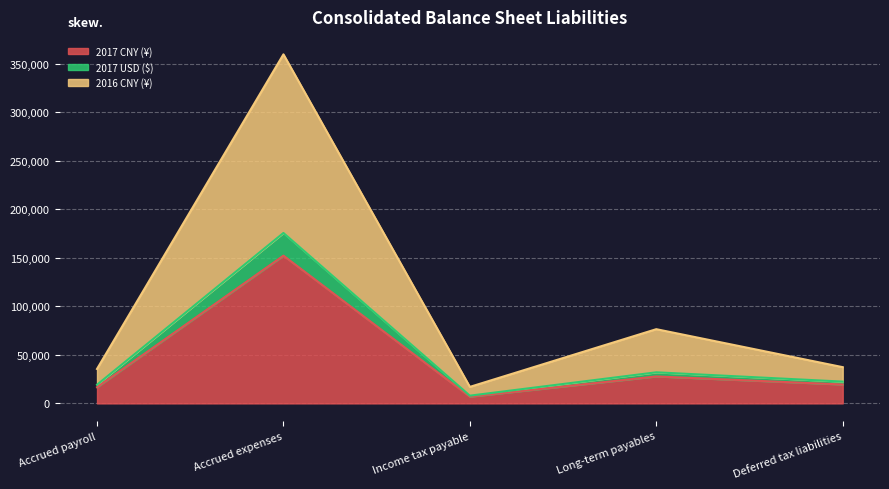

Which category has the highest value in the 2017 CNY (¥) series?

Accrued expenses